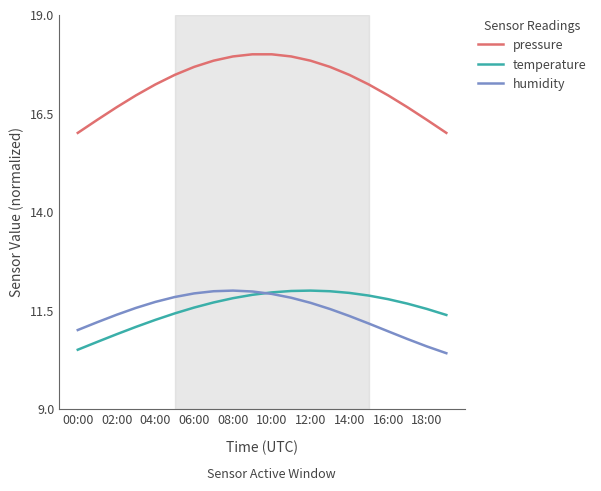

What is the lowest value of the humidity series?

10.4